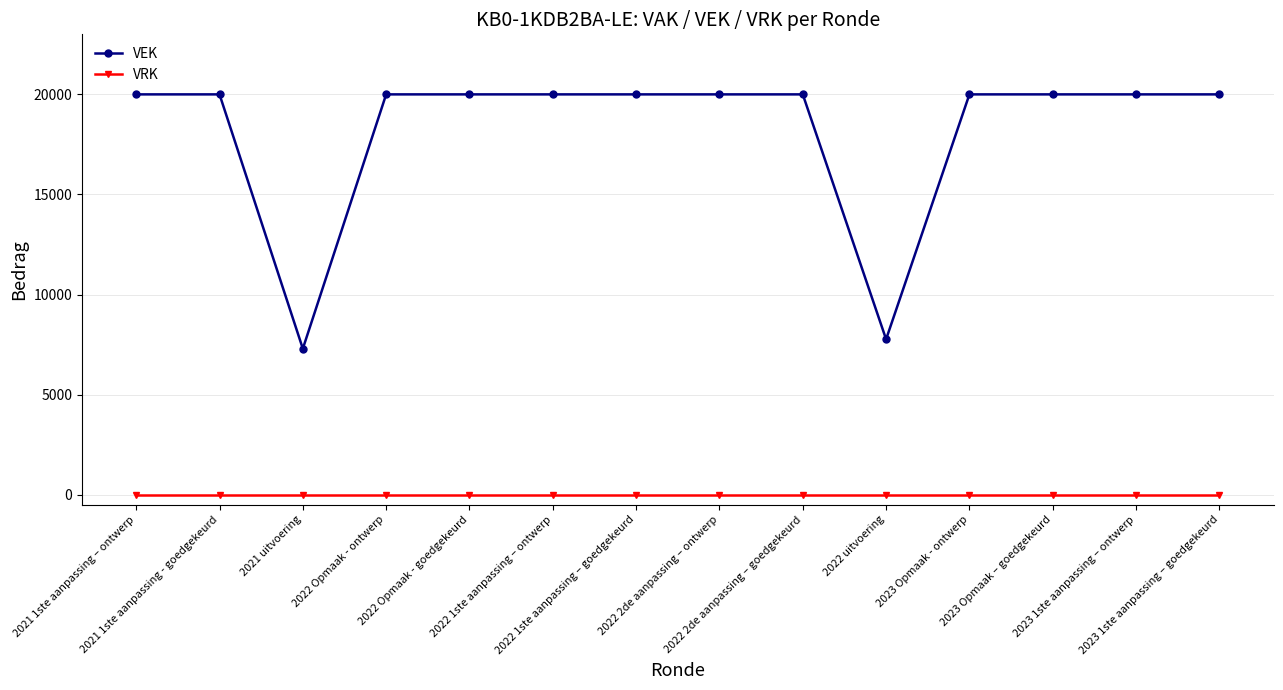

What is the greatest value displayed?

20000